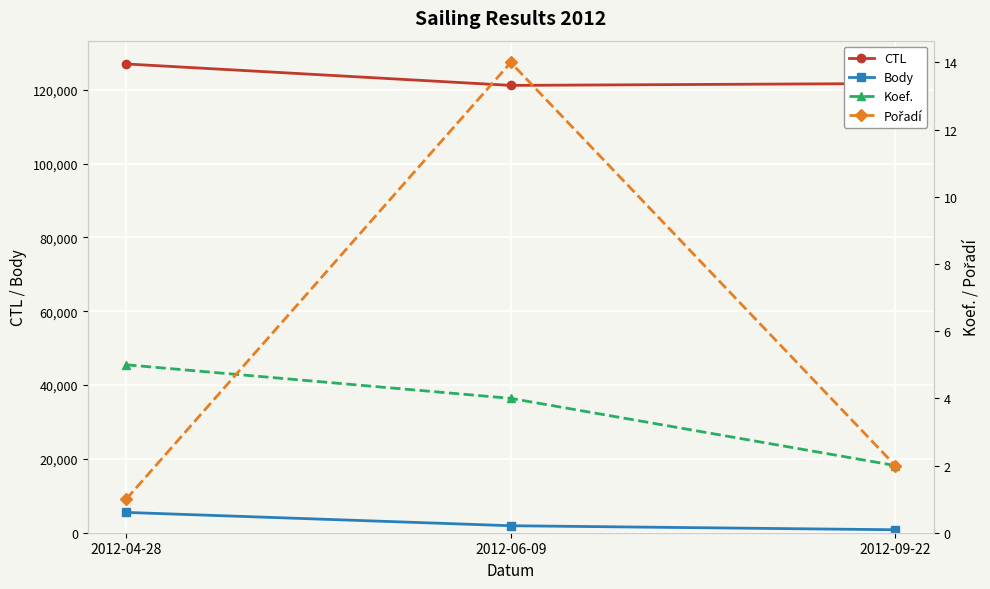

The value of Body at 2012-06-09 is 1894. True or false?

True